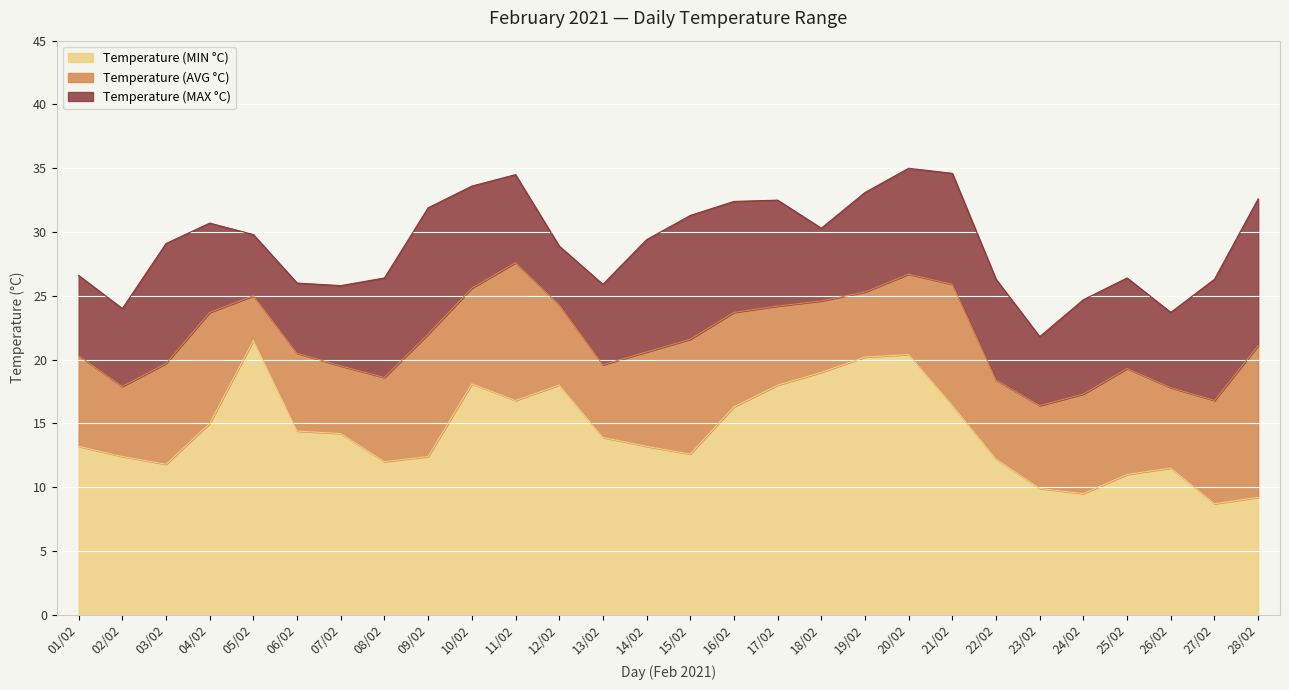

Rank the series at 04/02 from lowest to highest value.

Temperature (MIN °C), Temperature (AVG °C), Temperature (MAX °C)